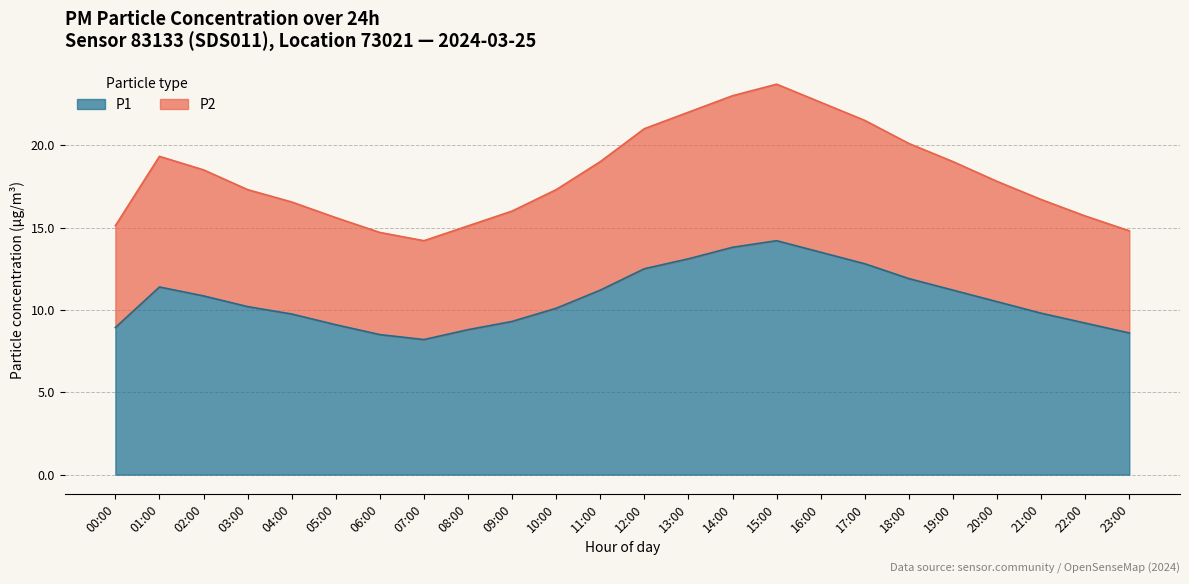

In P2, how many points are higher than both neighbors (excluding endpoints)?

2